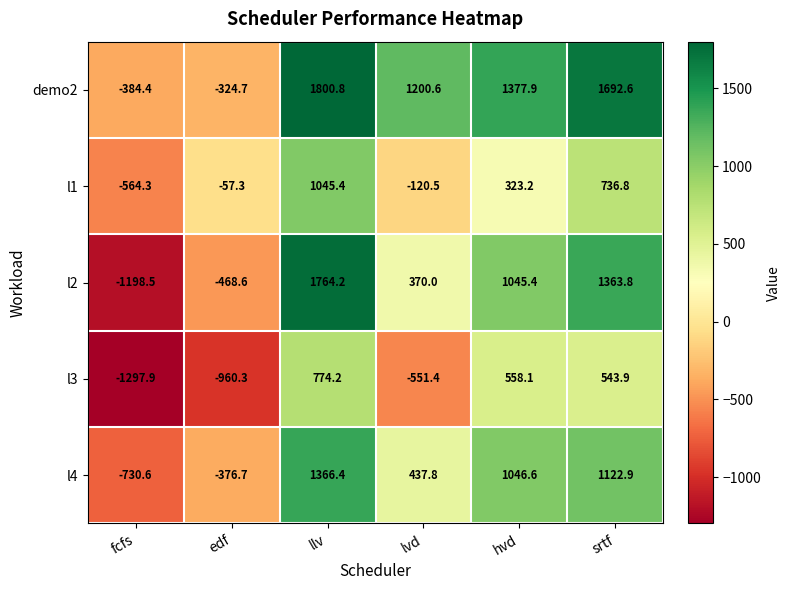

What is the sum of the demo2 values at fcfs and llv?

1416.4